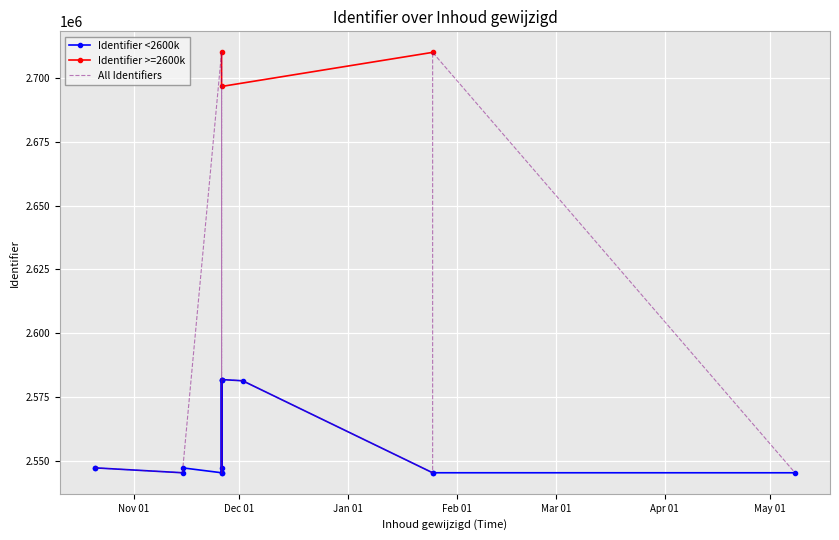

What is the greatest value displayed?

2710176